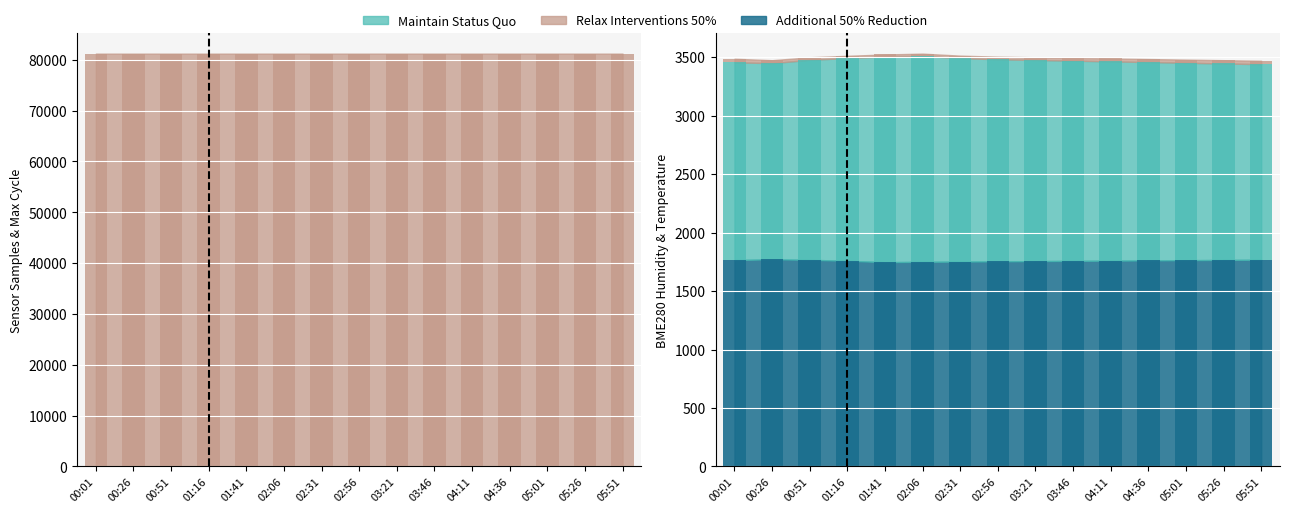

How many groups of bars are there?

15